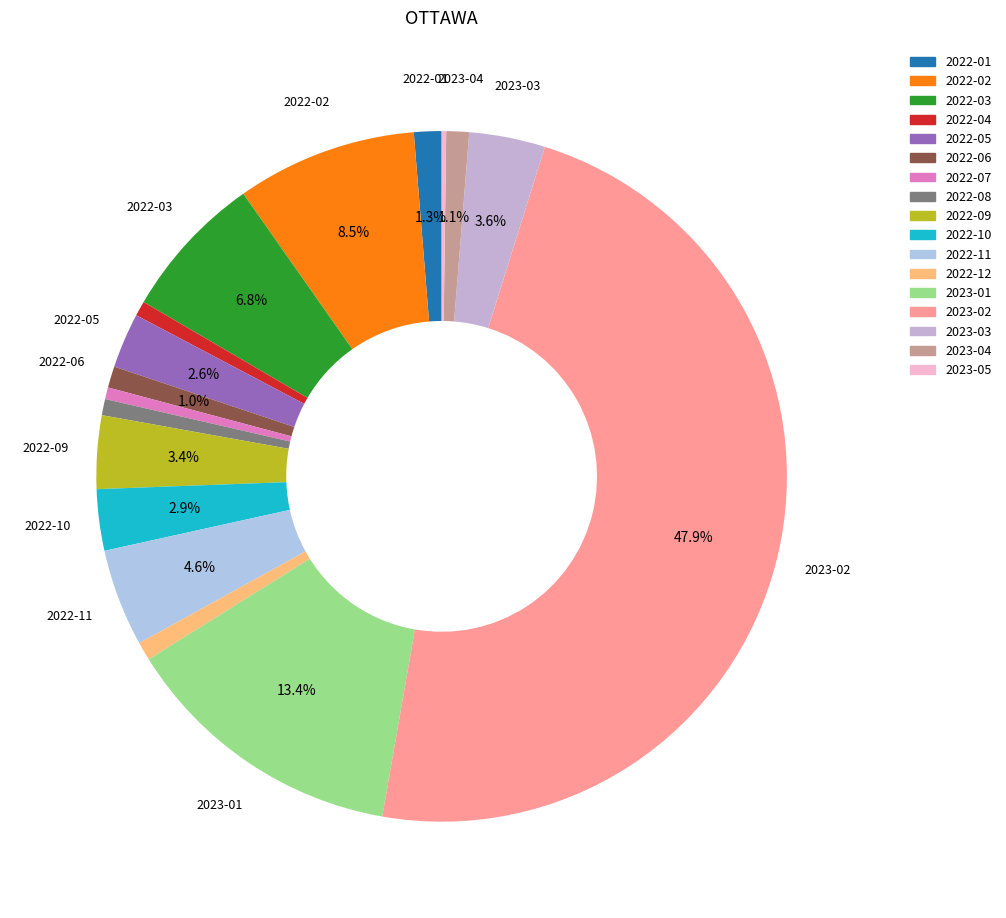

To the nearest percent, what portion does 2023-02 represent?

48%